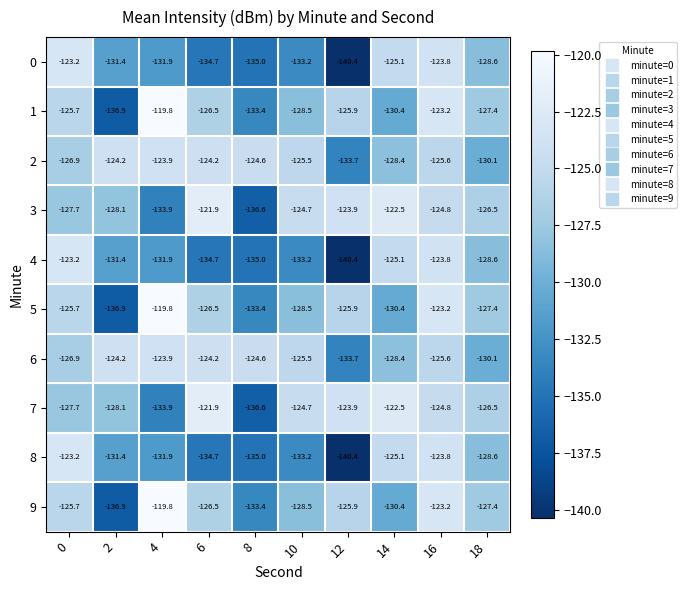

How many values in the 4 series are below -131?

6